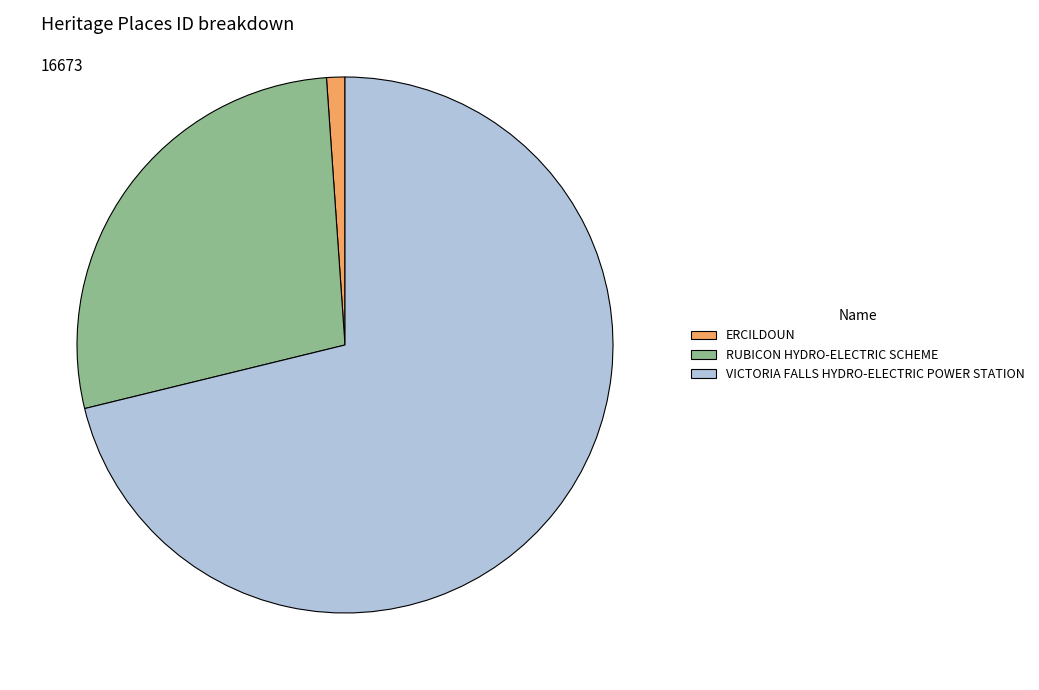

Is the sum of ERCILDOUN and VICTORIA FALLS HYDRO-ELECTRIC POWER STATION greater than half?

Yes